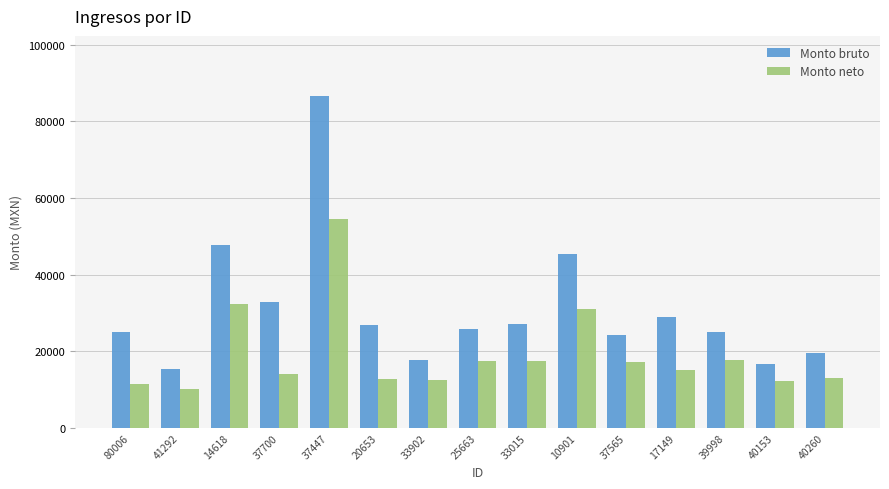

Which category has the lowest value in the Monto neto series?

41292